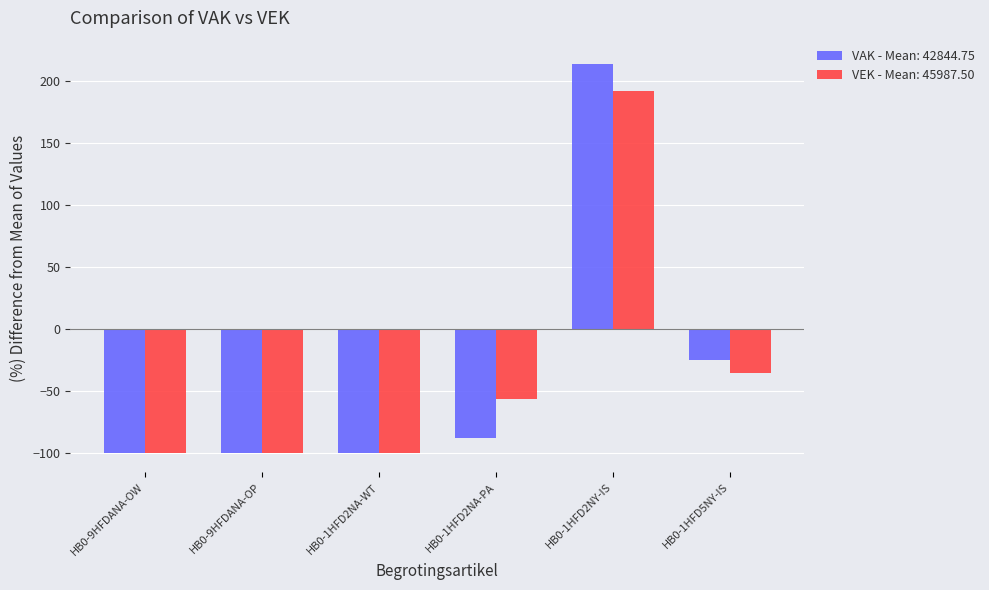

Which category has the highest value in the VEK - Mean: 45987.50 series?

HB0-1HFD2NY-IS